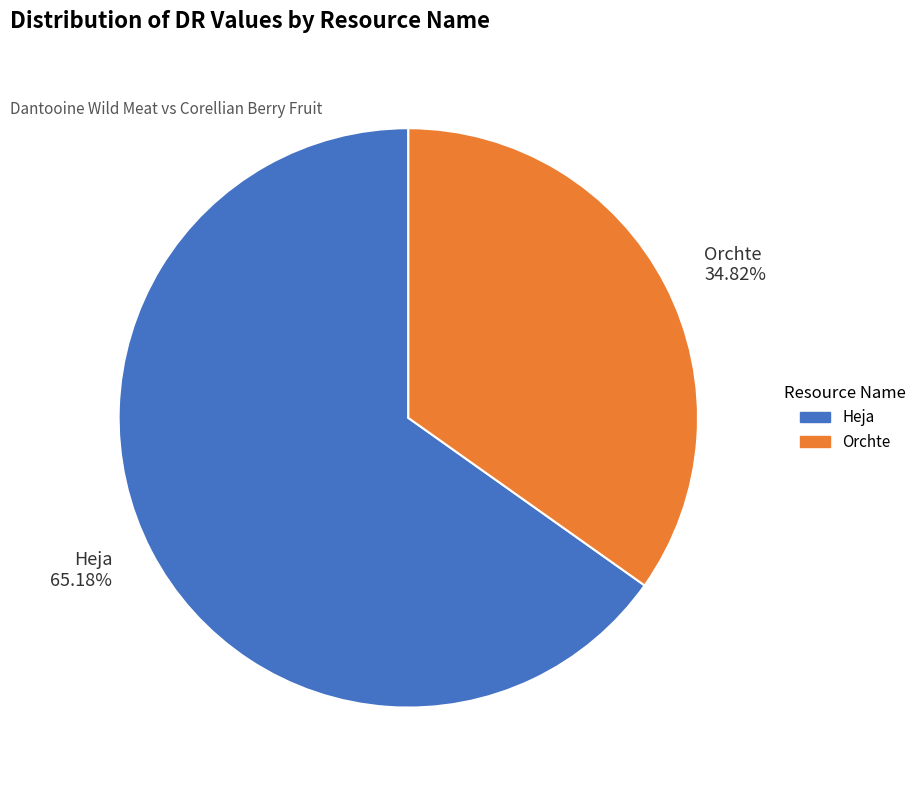

Which category has the smallest portion of the pie?

Orchte